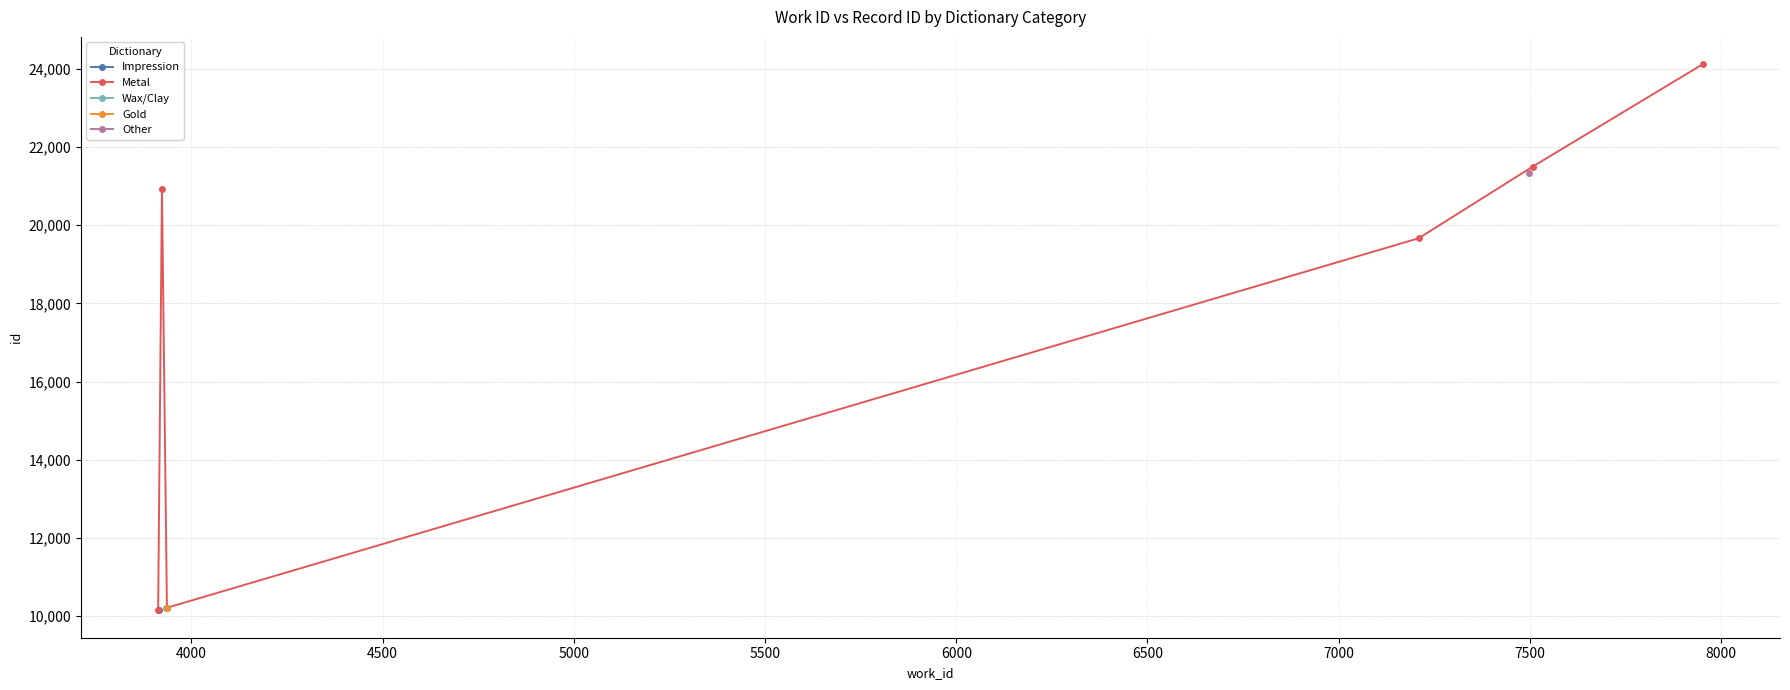

True or false: the data has more than 1 interior local peaks.

False